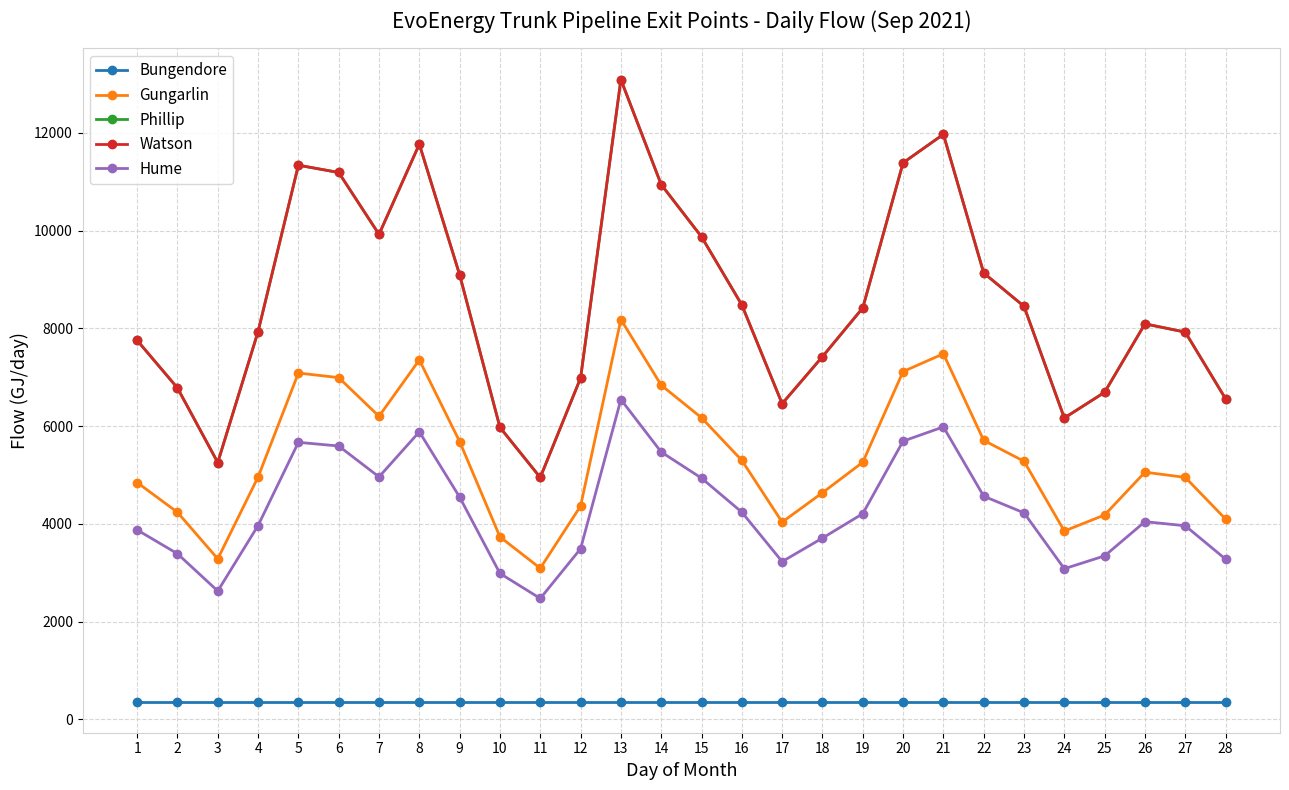

What is the difference between the maximum and minimum values in the Phillip series?

8141